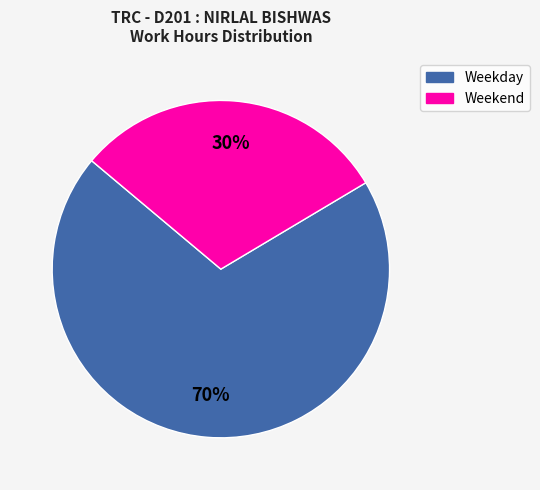

To the nearest percent, what is the average slice percentage?

50%